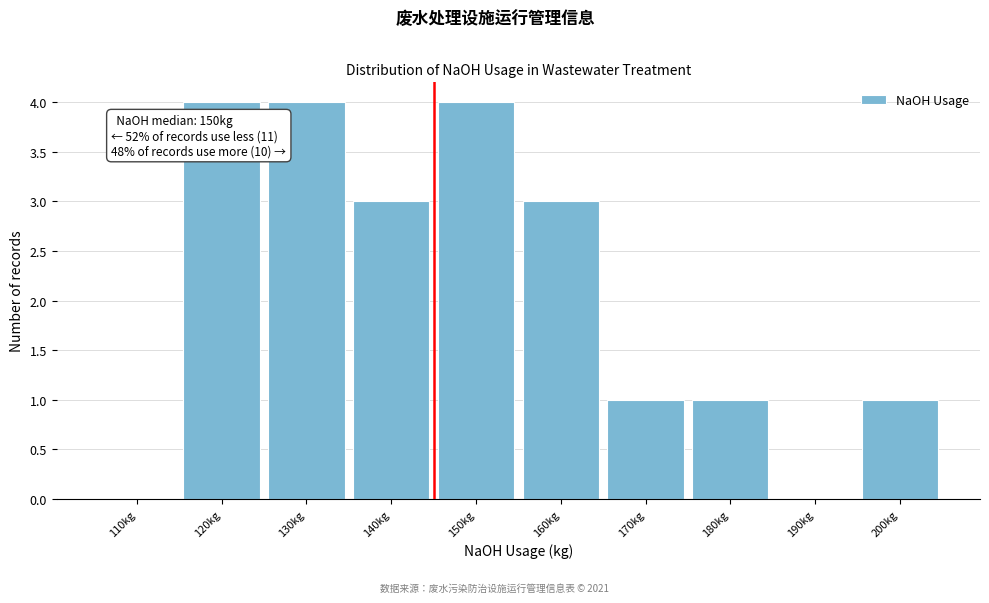

Reading left to right, what are all the values shown in this chart?

110kg=0	120kg=4	130kg=4	140kg=3	150kg=4	160kg=3	170kg=1	180kg=1	190kg=0	200kg=1